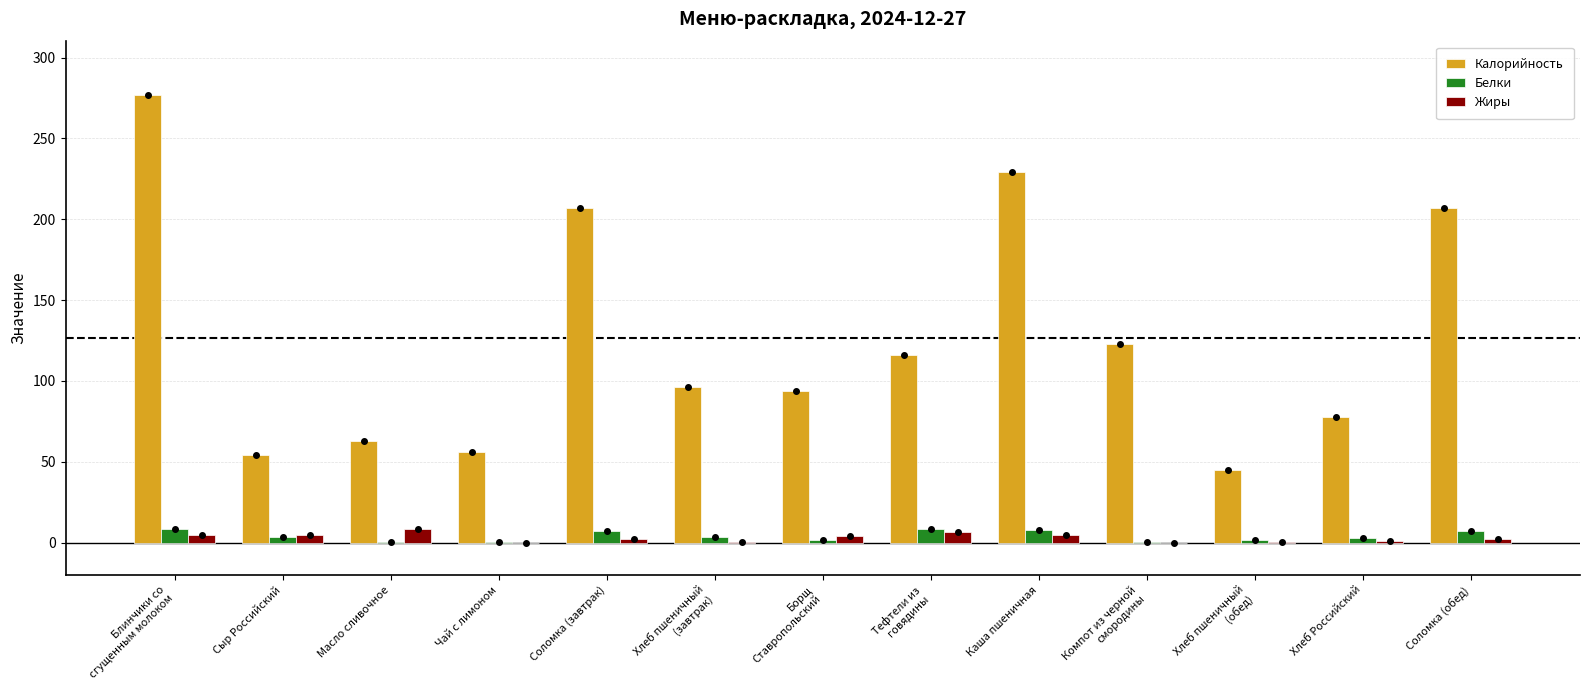

True or false: Калорийность has a value of 229.0 at Каша пшеничная.

True